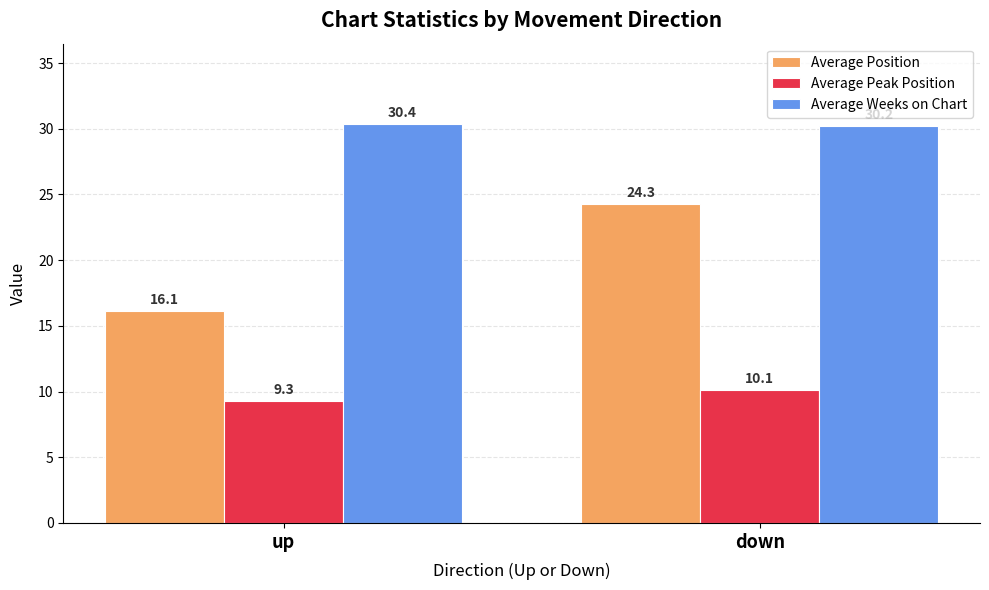

Which series changed the most between up and down?

Average Position